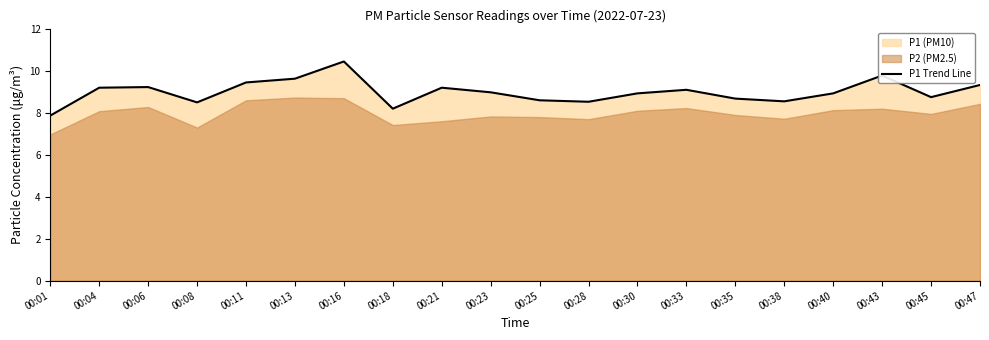

At which label is the value closest to 9?

00:23